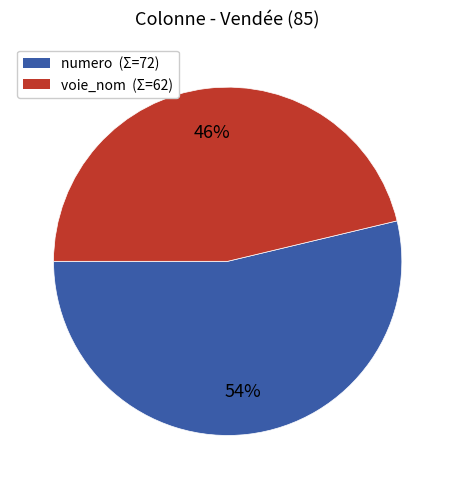

Is there any slice that represents more than half of the pie?

Yes